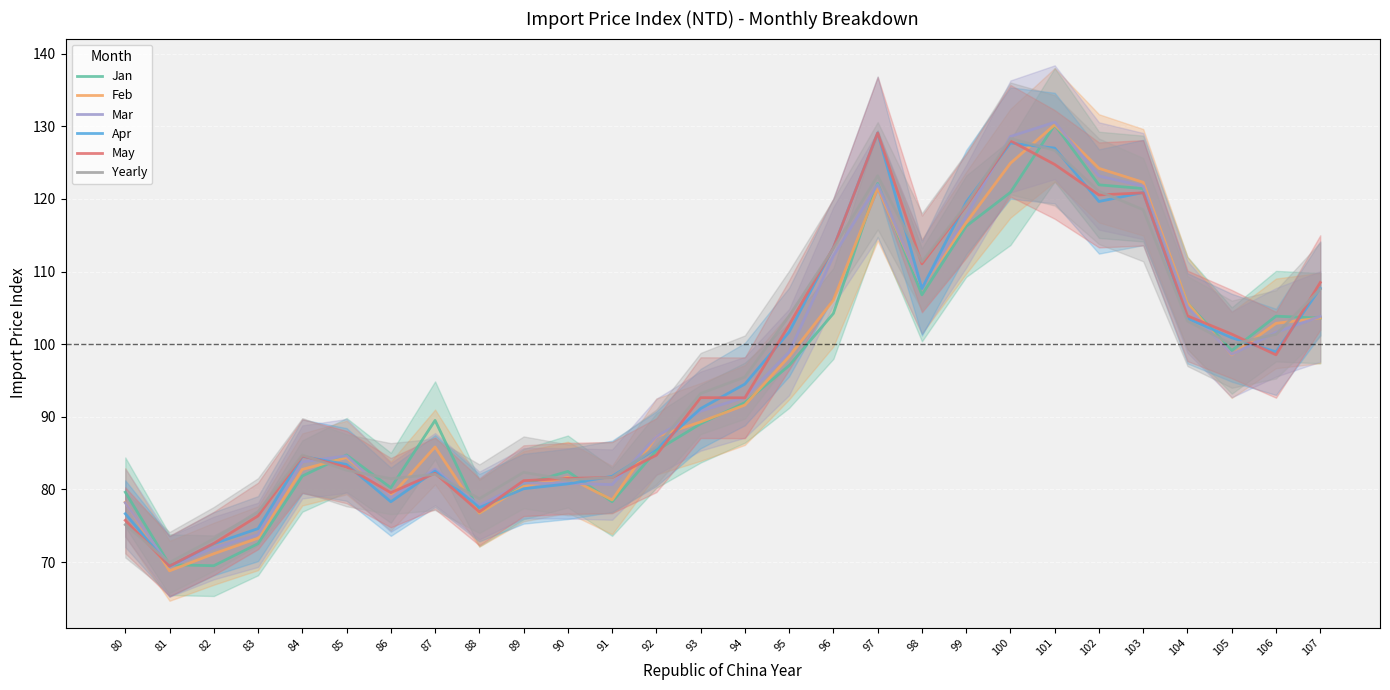

Which series has the largest range (max minus min)?

Feb